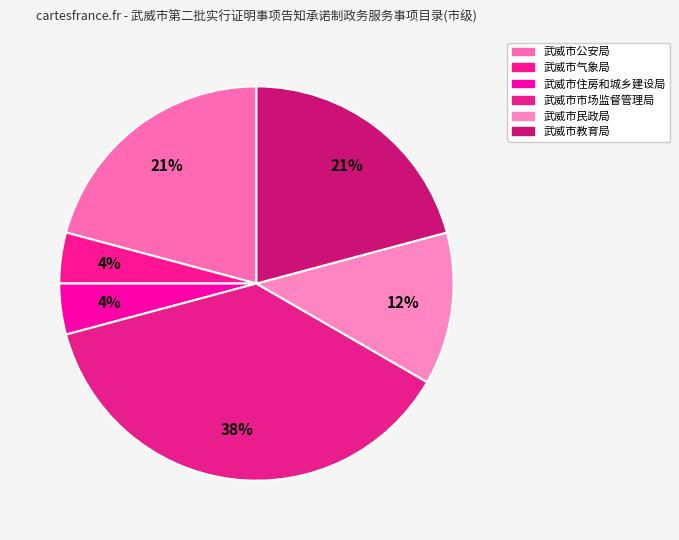

What portion of the pie excludes 武威市市场监督管理局?

62.5%